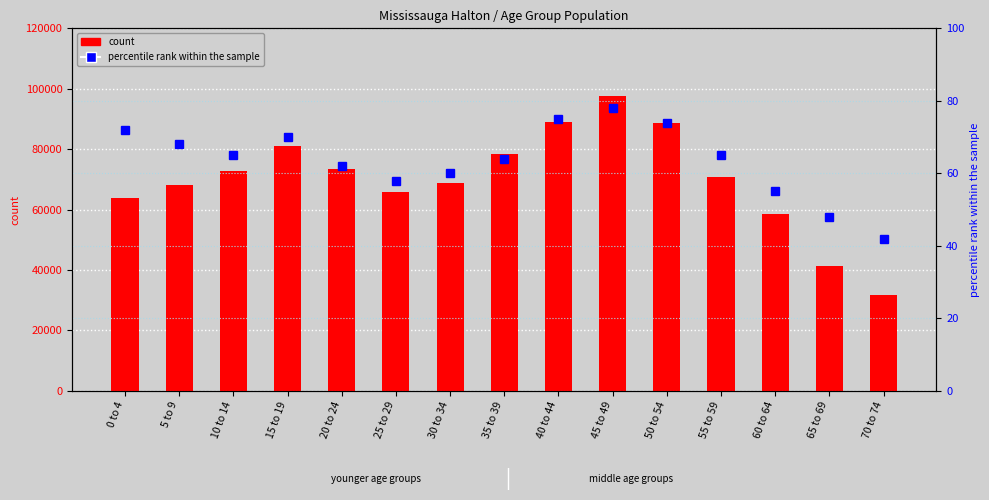

Where is percentile rank within the sample nearest to the value 60?

30 to 34